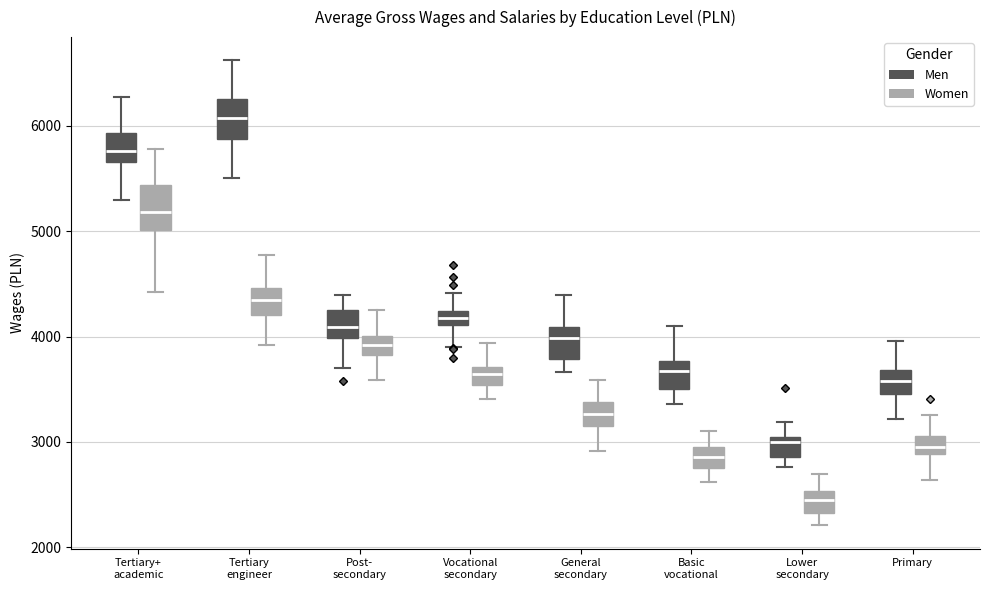

Where is the lower edge of the box for Vocational secondary (Men) on the y-axis? The values are not printed on the chart, so give them approximately, as read against the axis.

4100